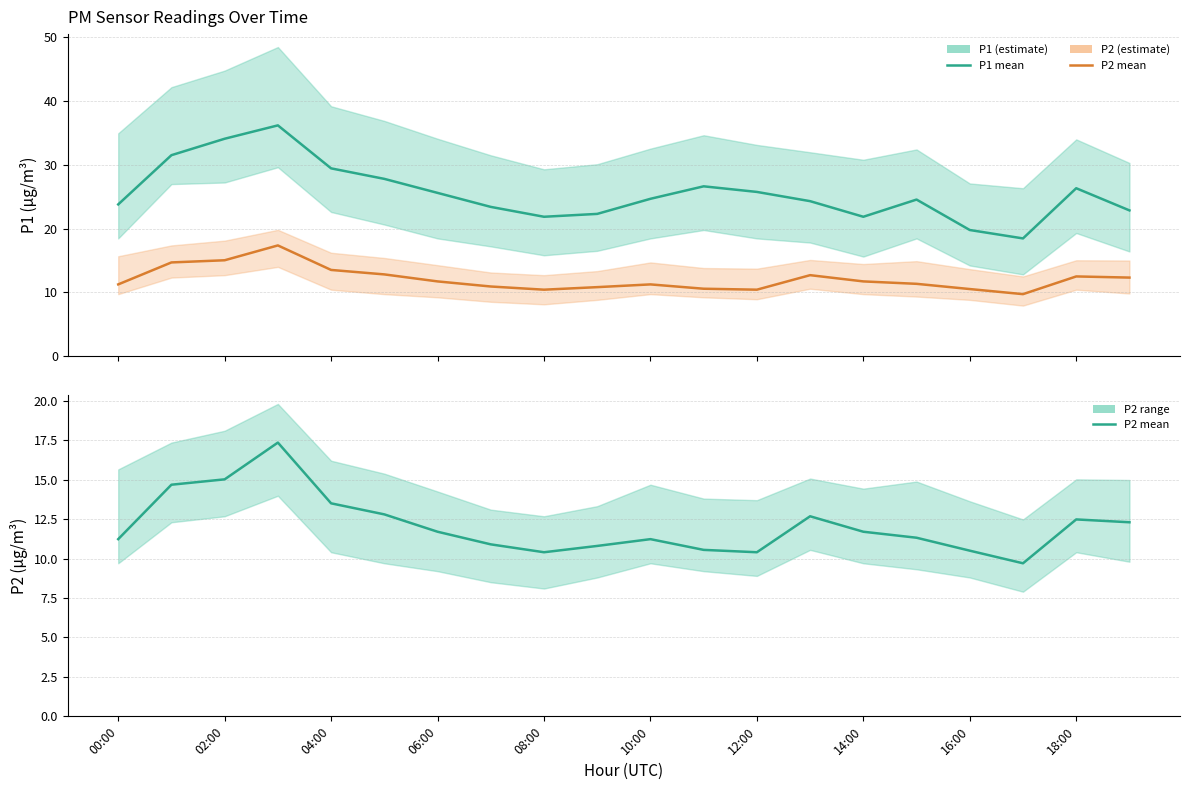

The value of P2 at 11 is 15.0. True or false?

False